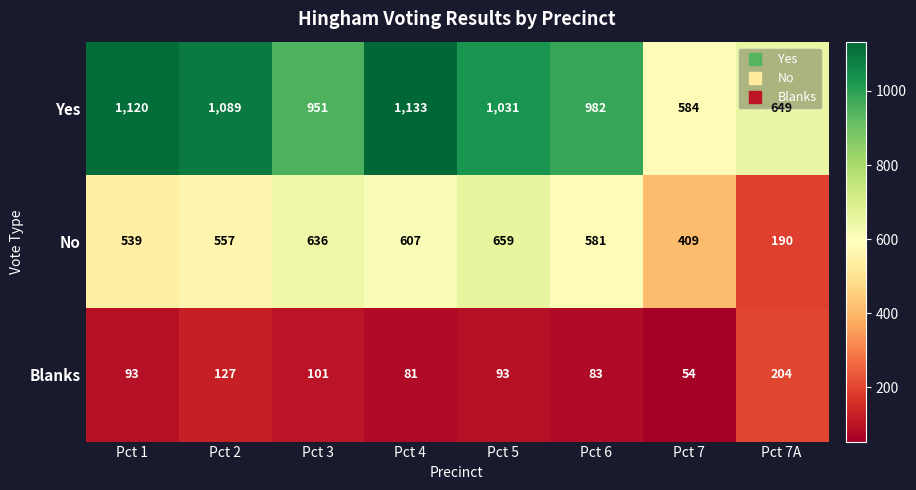

Rank the categories by No value from lowest to highest.

Pct 7A, Pct 7, Pct 1, Pct 2, Pct 6, Pct 4, Pct 3, Pct 5